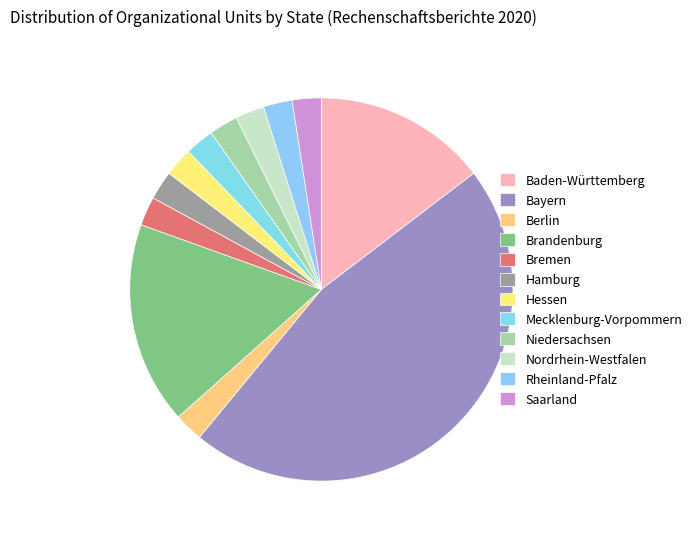

Does Nordrhein-Westfalen account for over 50% of the chart?

No